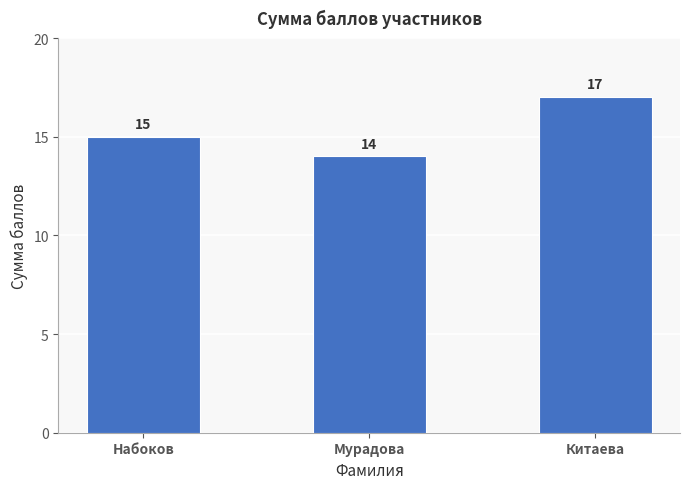

Rank the categories by value from highest to lowest.

Китаева, Набоков, Мурадова